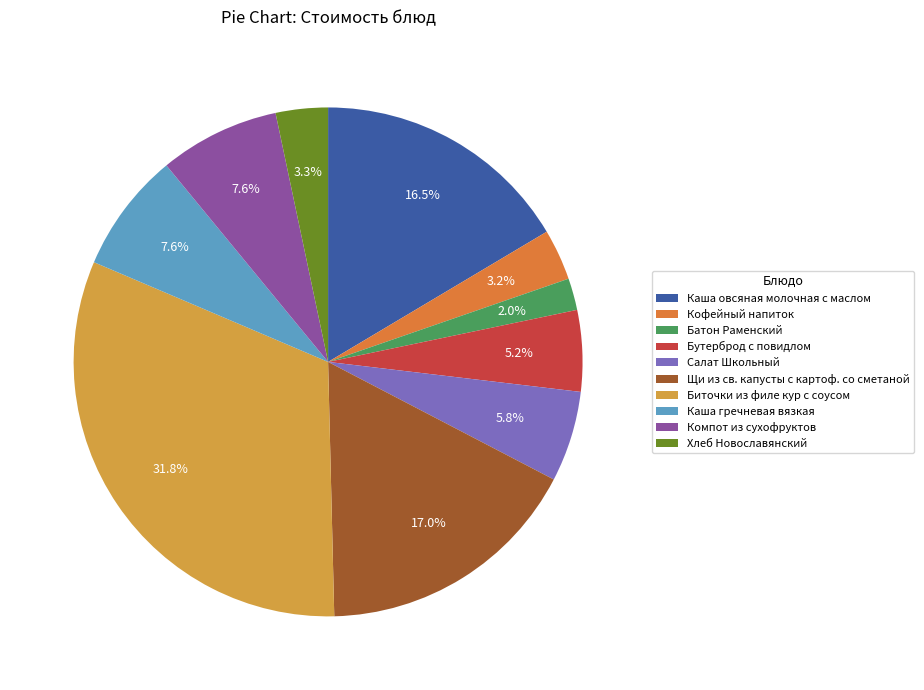

How many segments does this pie chart have?

10